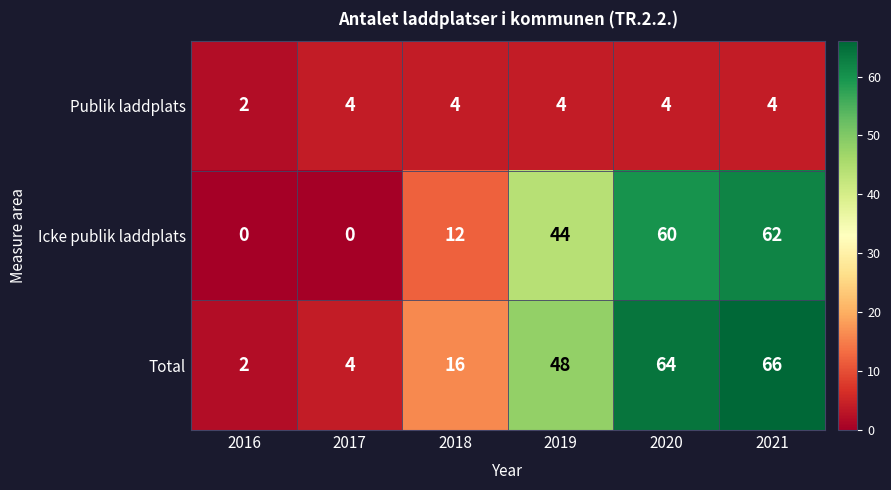

Count the Publik laddplats values in the range 4 to 5.

5